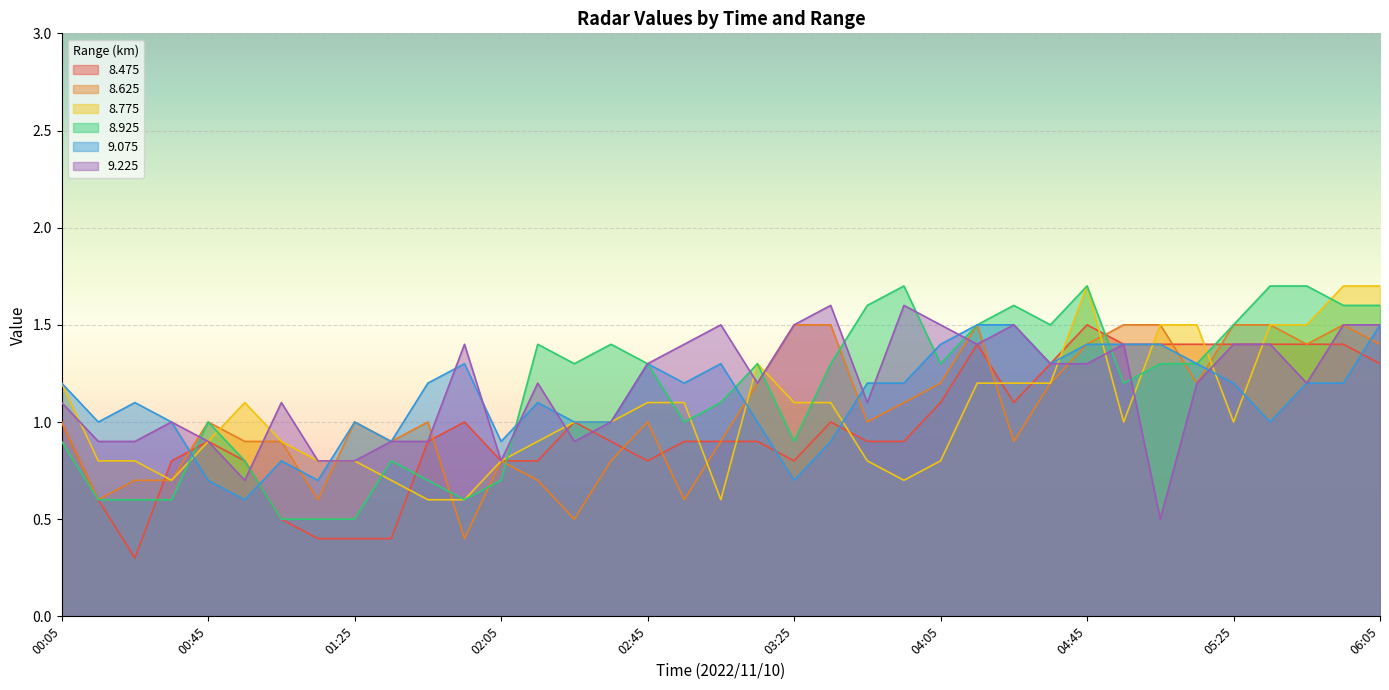

What is the difference between the highest and lowest values at 00:25?

0.8